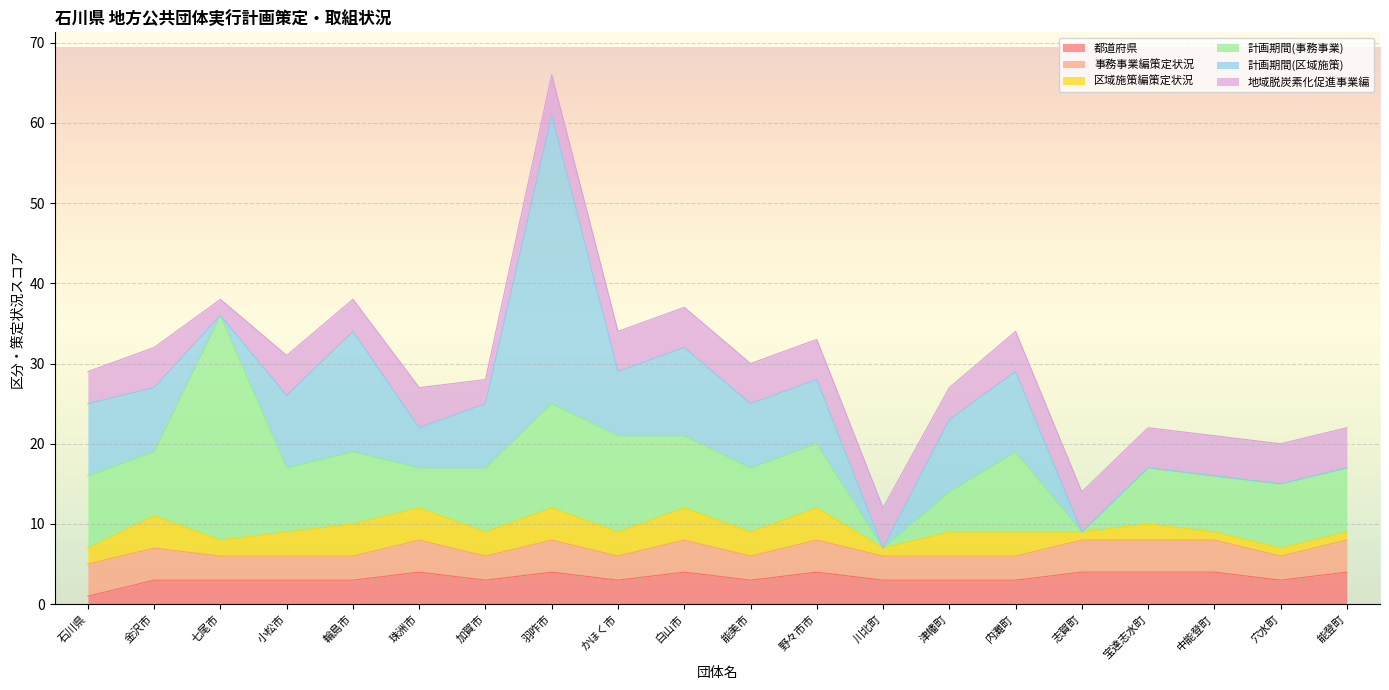

Does the chart display data point markers on the line(s)?

No